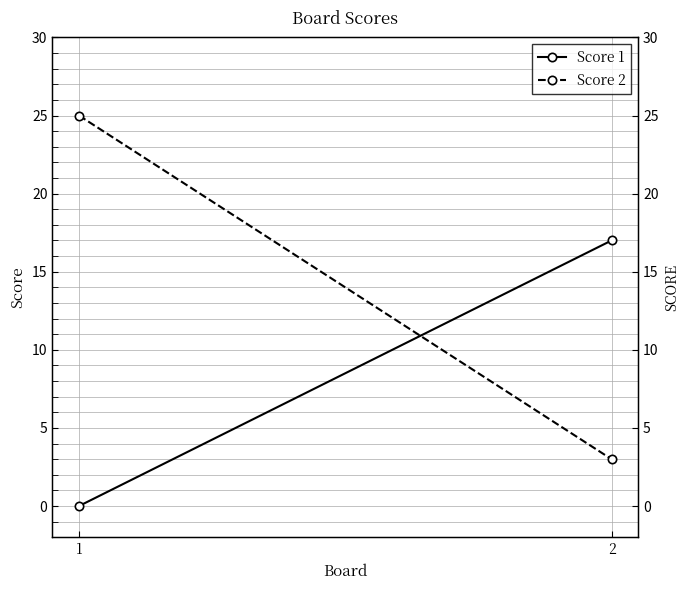

At how many categories does at least one series exceed 20?

1